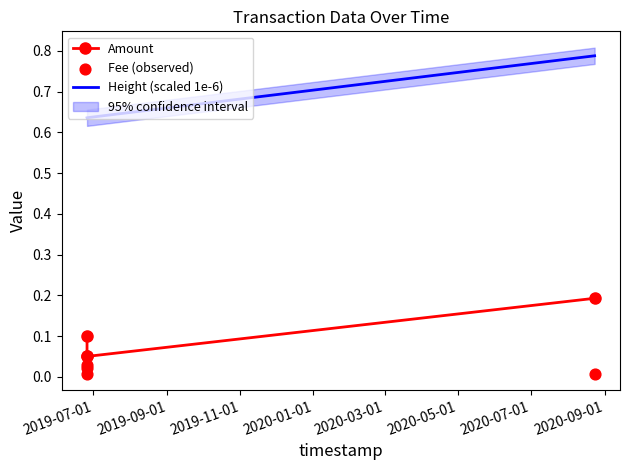

True or false: Height (scaled 1e-6) and Amount cross at least once.

False